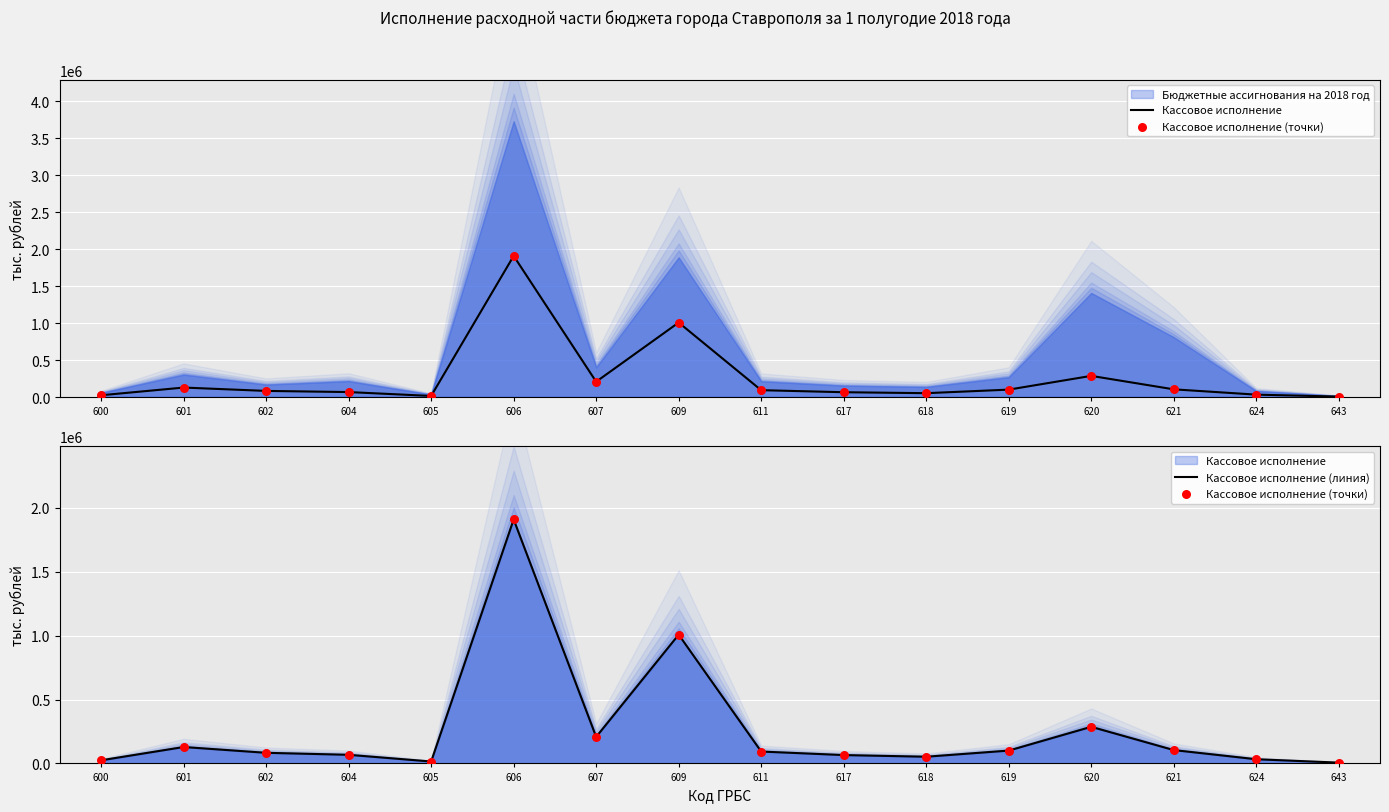

Which series contains the lowest Y value?

Кассовое исполнение